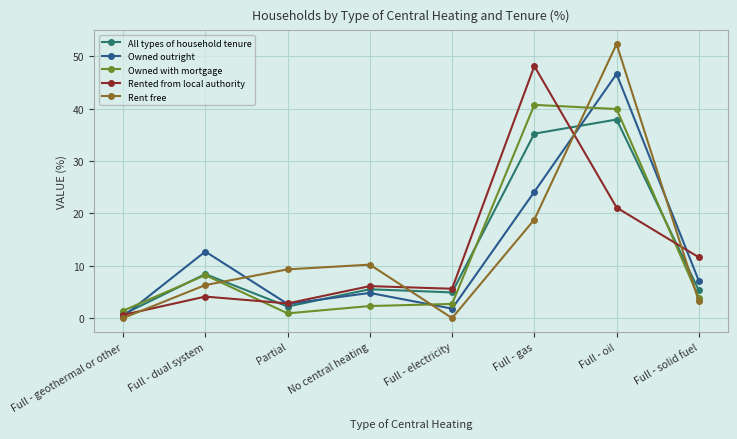

Which category has the highest value in the All types of household tenure series?

Full - oil